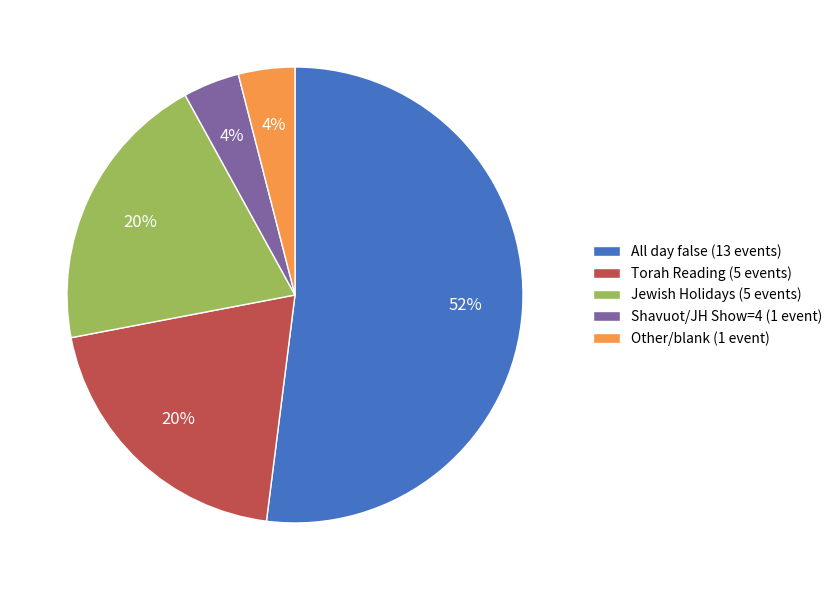

Combined, do Torah Reading (5 events) and Other/blank (1 event) account for over 50%?

No